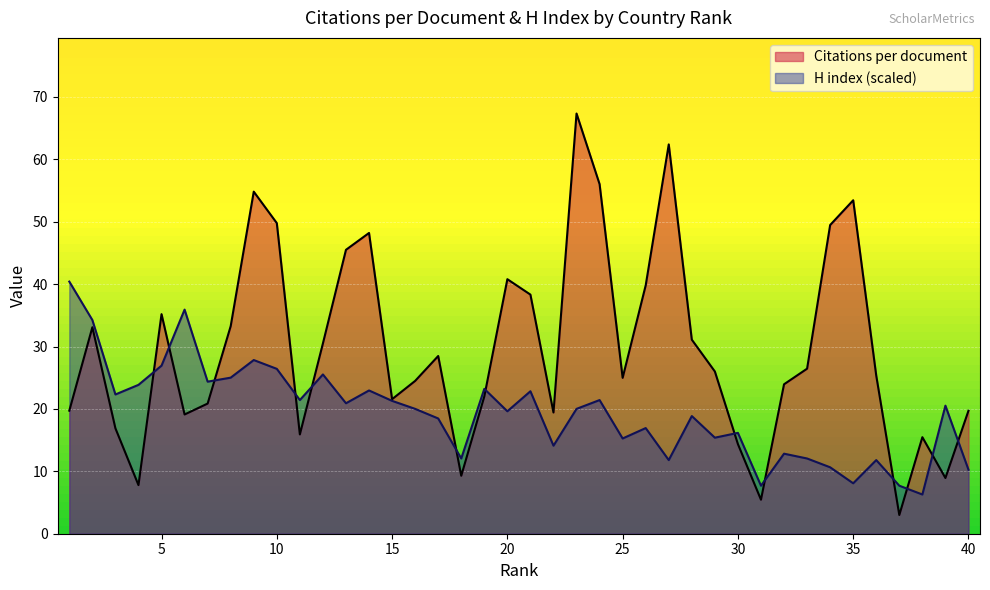

What is the sum of the Citations per document values at 10 and 20?

90.6